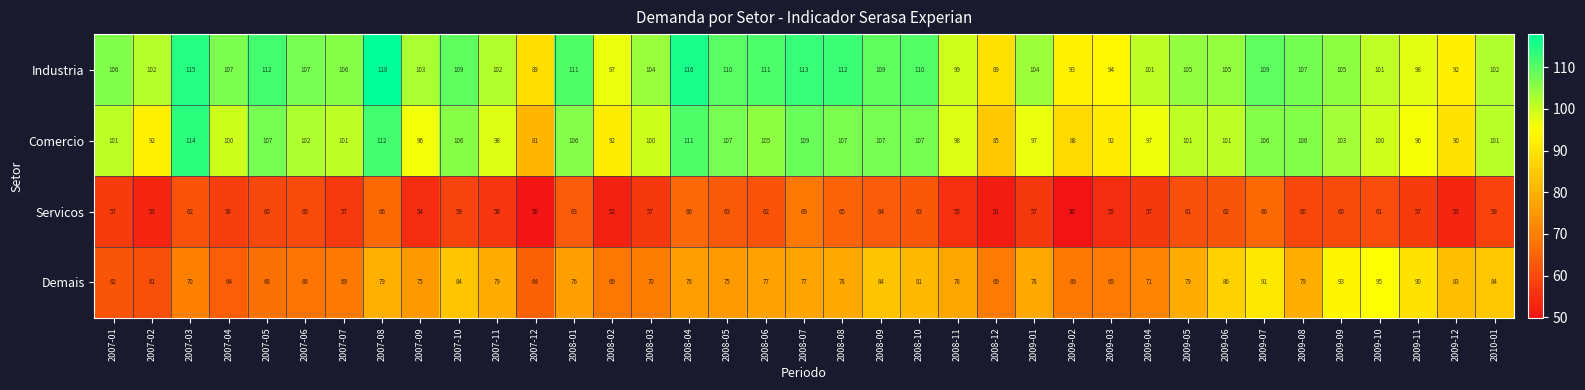

Count the number of categories in the chart.

37